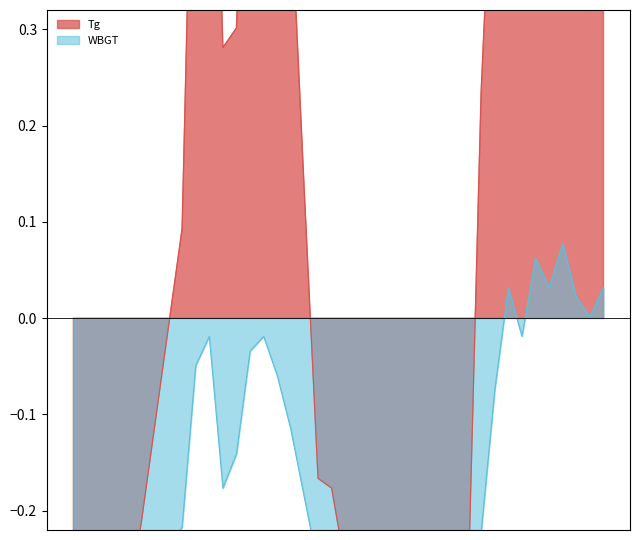

What is the label of the 27th point from the left?

5/2 3:00